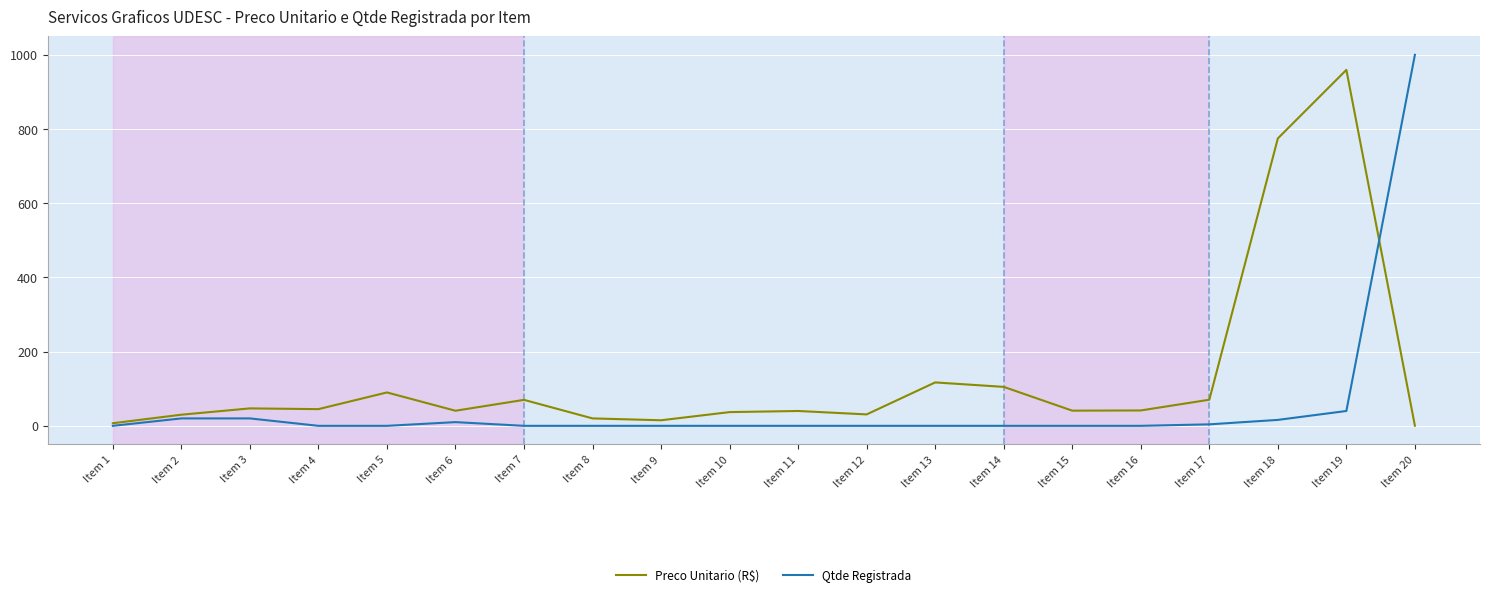

What is the maximum value shown in the chart?

1000.0